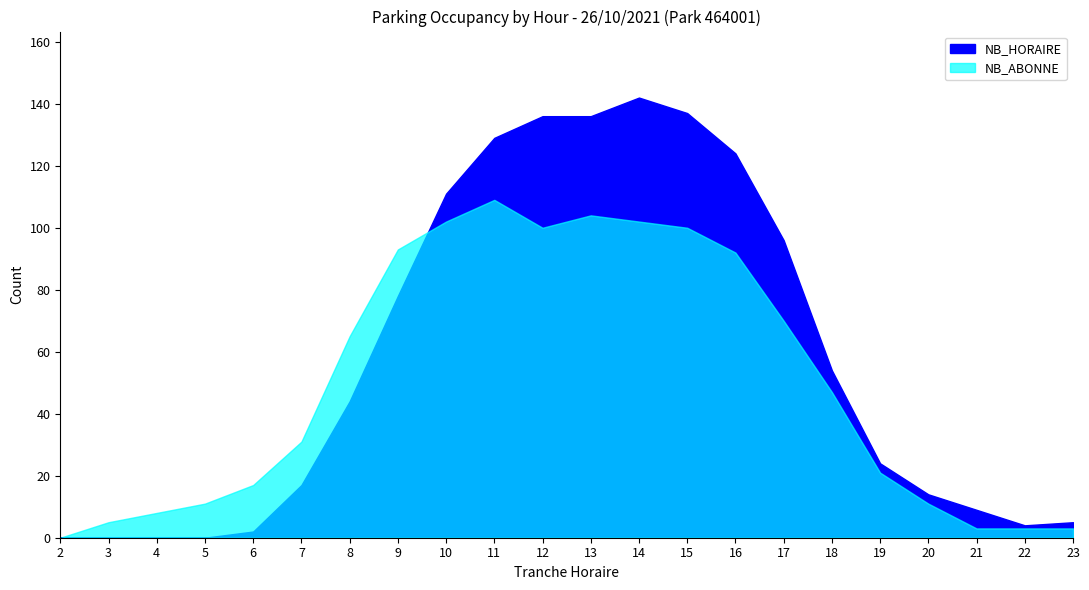

Reading right to left, what are all the values shown in this chart?

NB_HORAIRE: 23=5	22=4	21=9	20=14	19=24	18=54	17=96	16=124	15=137	14=142	13=136	12=136	11=129	10=111	9=78	8=44	7=17	6=2	5=0	4=0	3=0	2=0
NB_ABONNE: 23=3	22=3	21=3	20=11	19=21	18=47	17=70	16=92	15=100	14=102	13=104	12=100	11=109	10=102	9=93	8=65	7=31	6=17	5=11	4=8	3=5	2=0